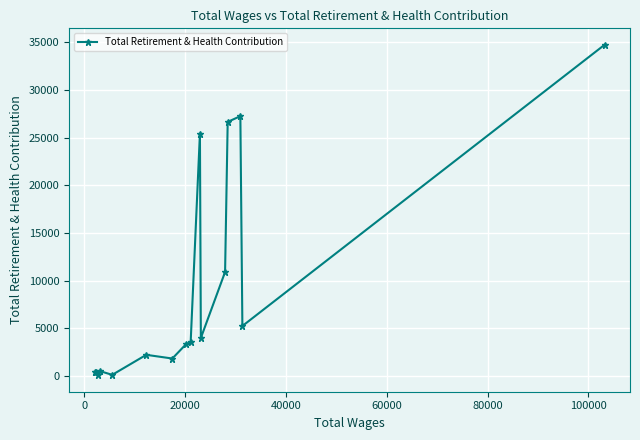

How many data points are less than 3525?

8